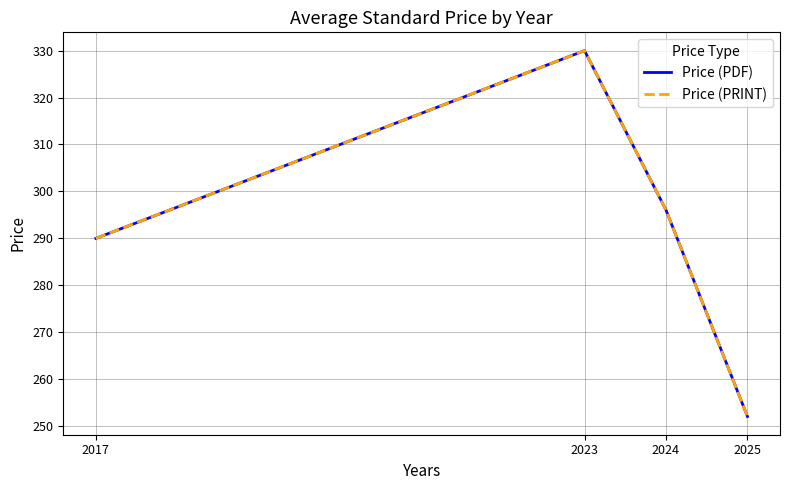

What is the sum of all Price (PRINT) values?

1168.1